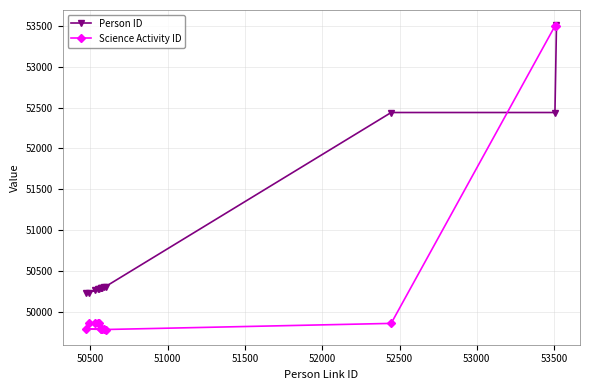

What is the value of the Person ID point at the 10th from the left?

50308